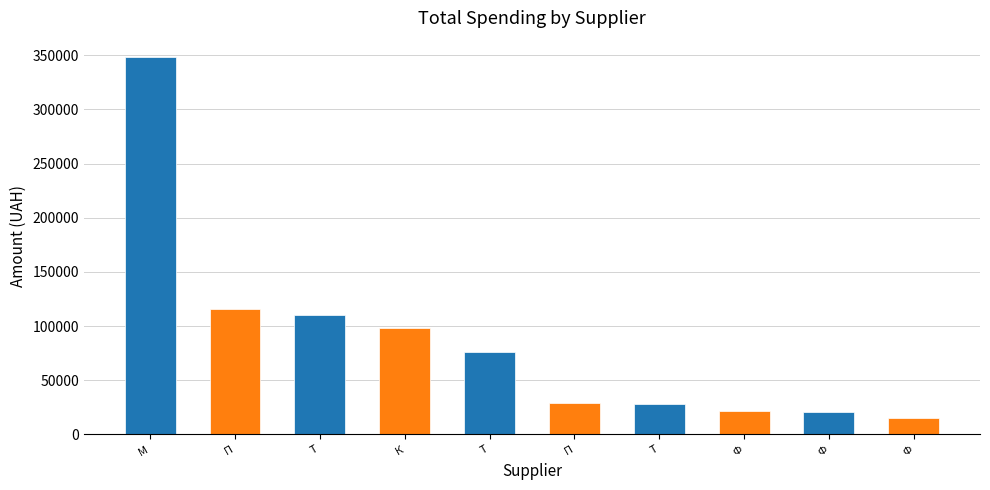

How many distinct data groups are displayed?

1